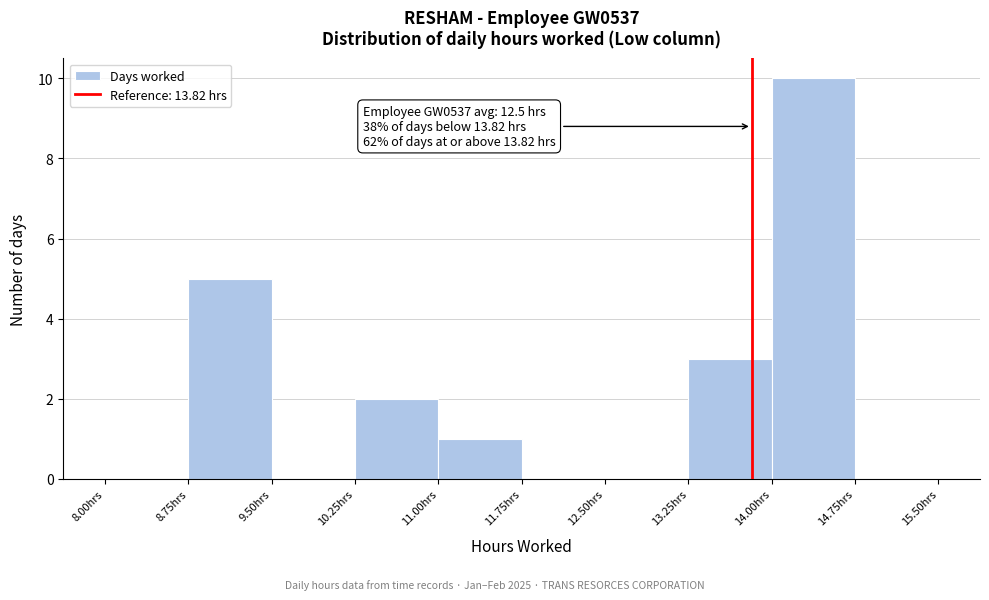

Over which range of the x-axis is the bar tallest?

14.00 to 14.75